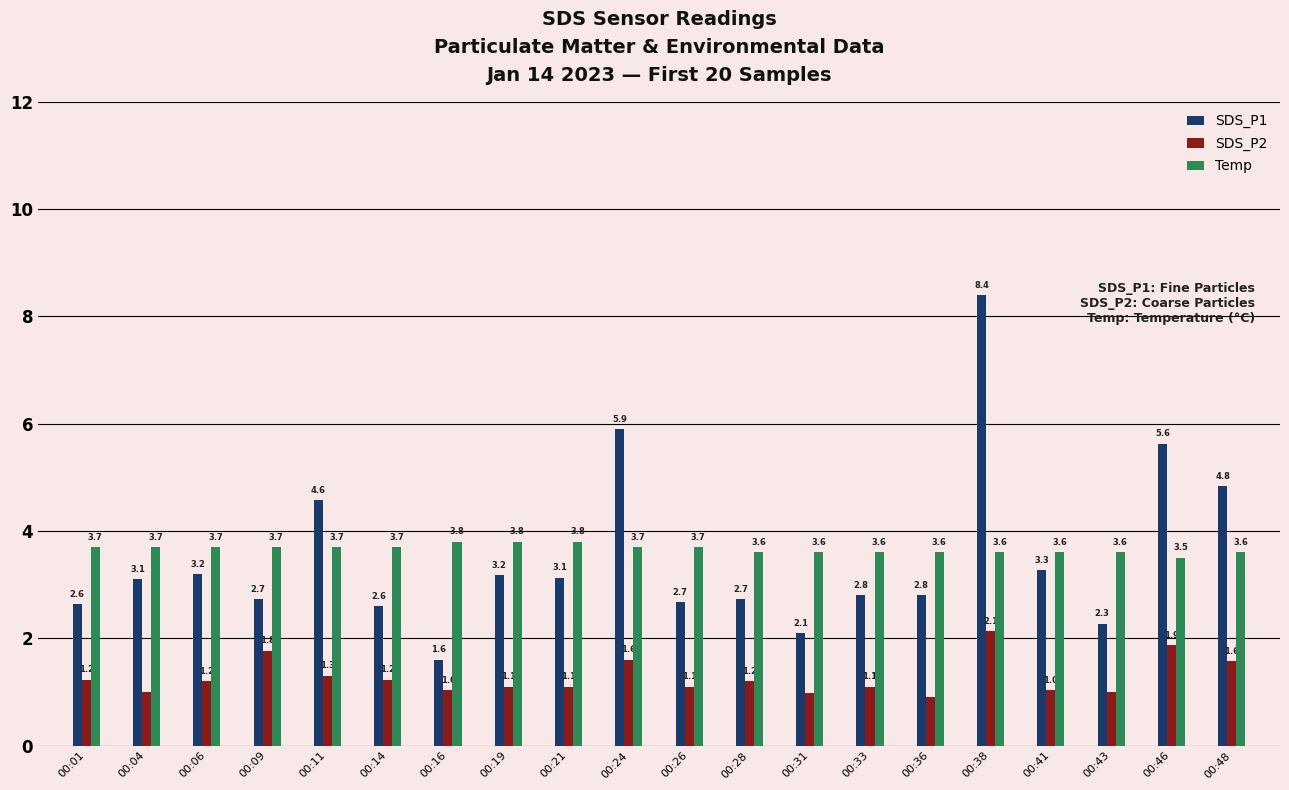

Which series has the largest range (max minus min)?

SDS_P1